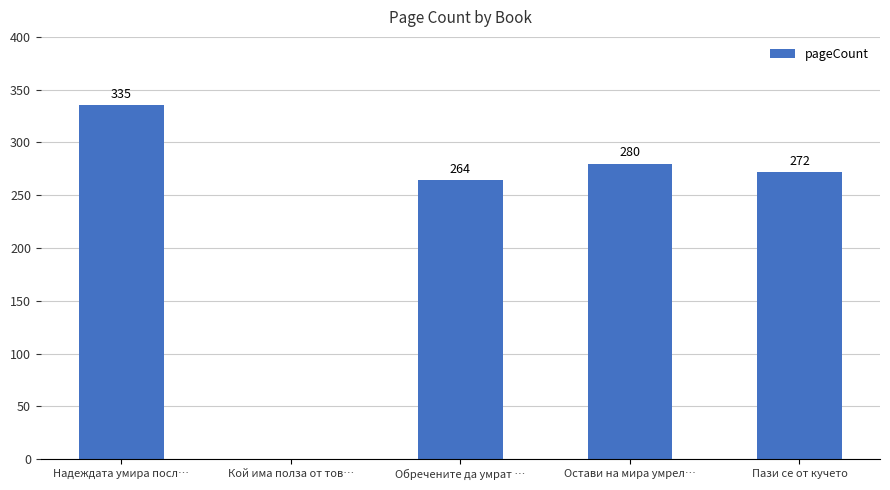

Reading right to left, transcribe all the data shown in this chart.

Пази се от кучето=272	Остави на мира умрел…=280	Обречените да умрат …=264	Кой има полза от тов…=0	Надеждата умира посл…=335